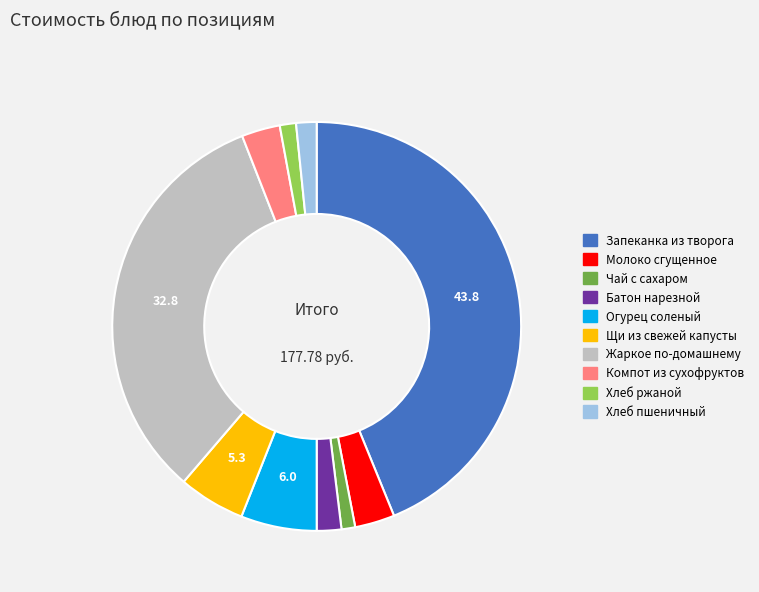

Combined, do Хлеб пшеничный and Компот из сухофруктов account for over 50%?

No